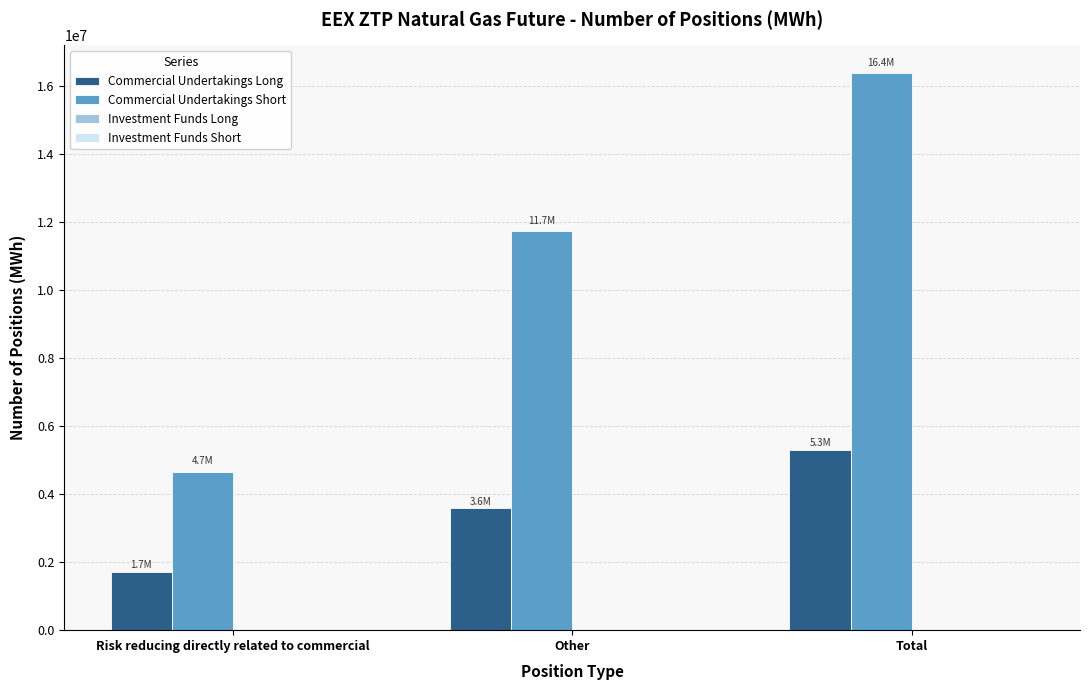

What is the difference between the Commercial Undertakings Long values at Risk reducing directly related to commercial and Other?

1865845